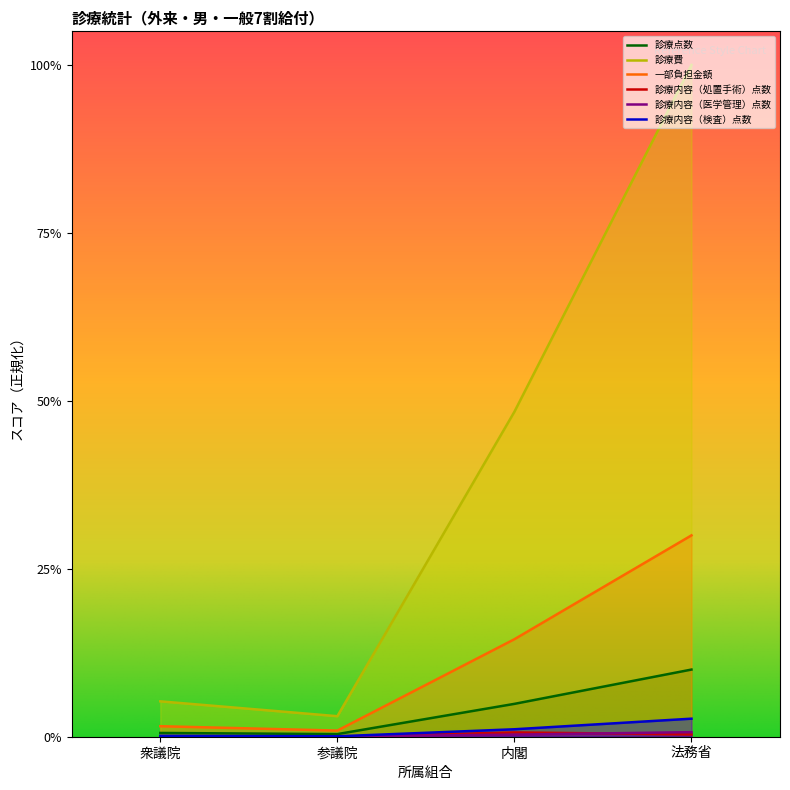

What position from the left is 内閣?

3